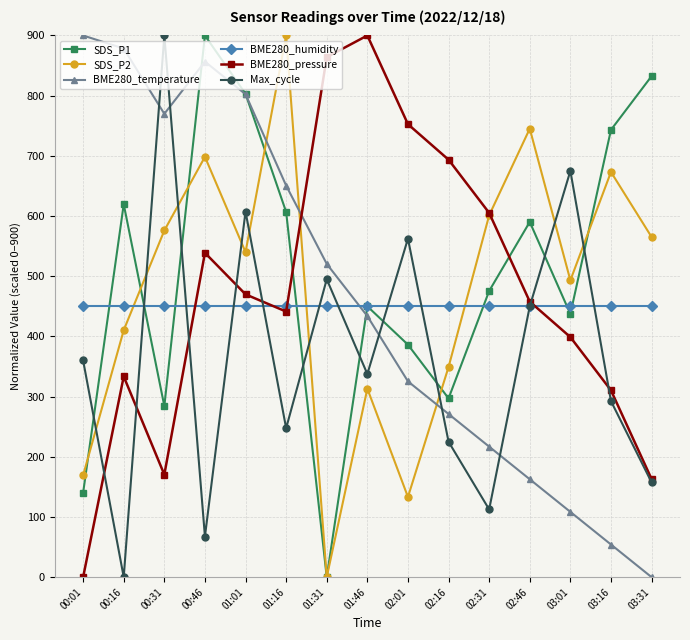

How many categories are shown in the chart?

15